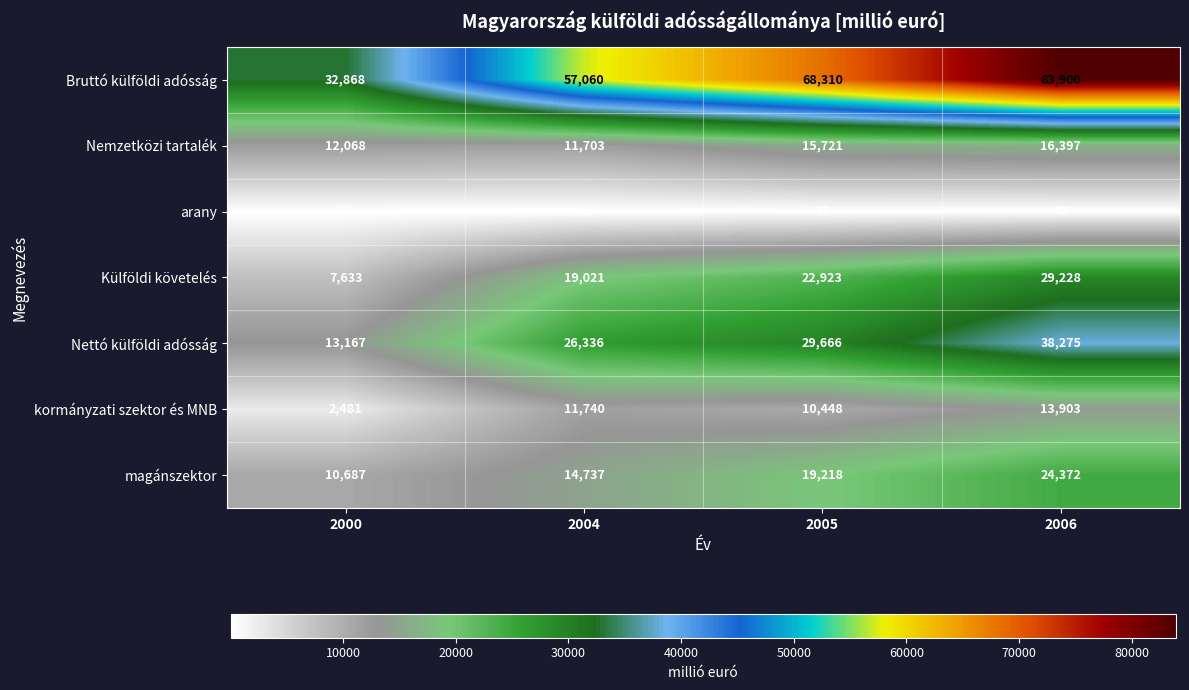

Rank the series by their maximum value, from lowest to highest.

arany, kormányzati szektor és MNB, Nemzetközi tartalék, magánszektor, Külföldi követelés, Nettó külföldi adósság, Bruttó külföldi adósság